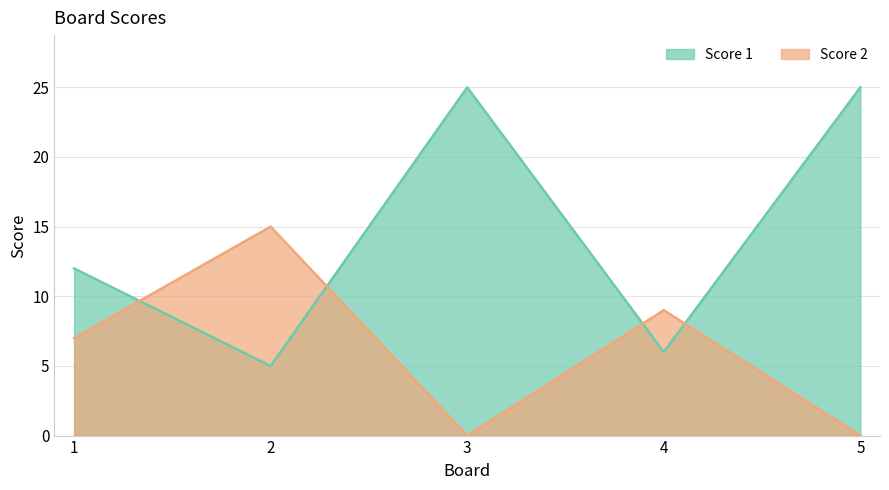

Reading left to right, list all the values displayed in this chart.

Score 1: 12	5	25	6	25
Score 2: 7	15	0	9	0